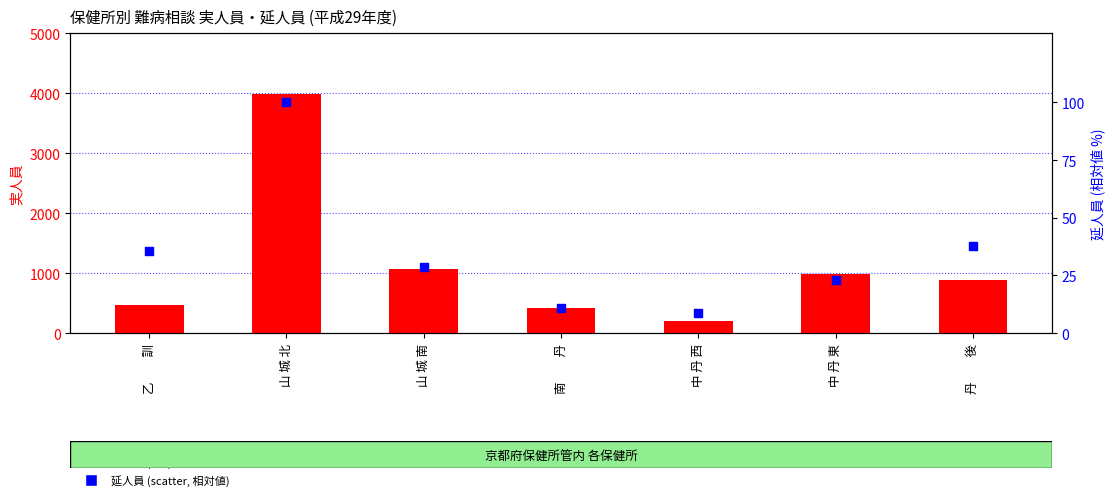

What is the total value across all series at 南　　丹?

430.9